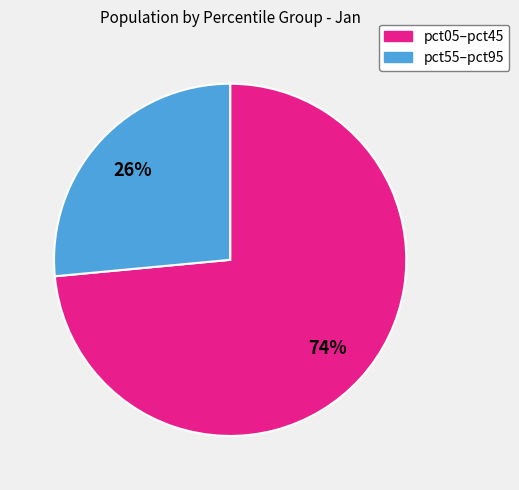

To the nearest percent, what is the average slice percentage?

50%